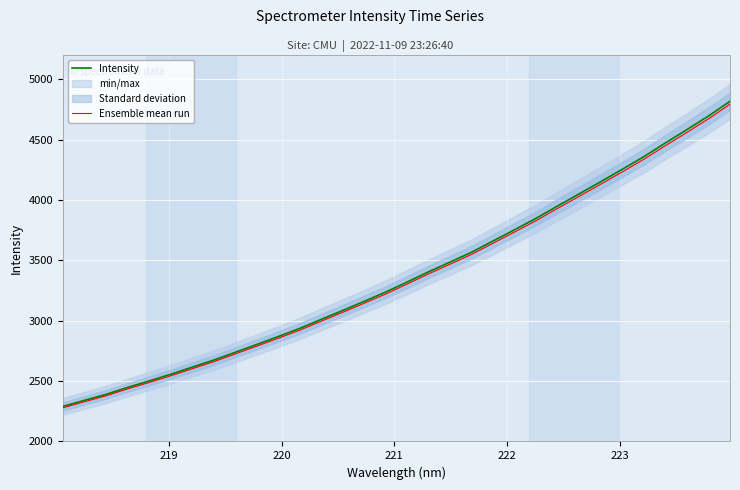

True or false: Intensity and Ensemble mean run cross at least once.

False